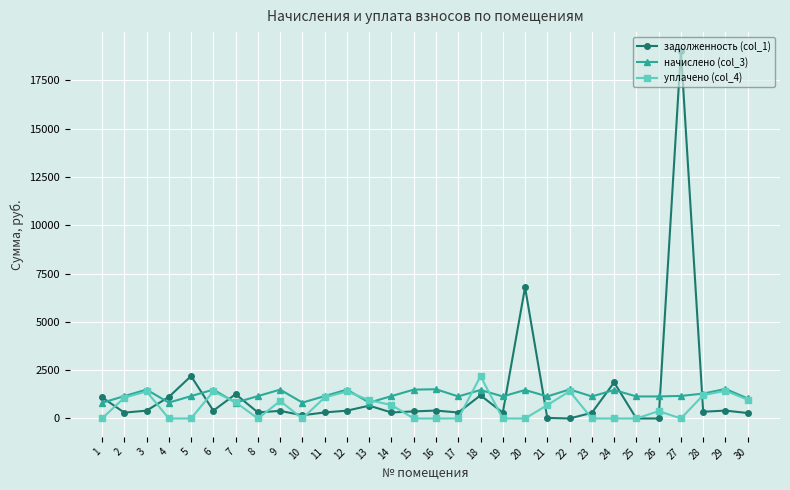

What is the value of the задолженность (col_1) point at the 7th from the left?

1258.2